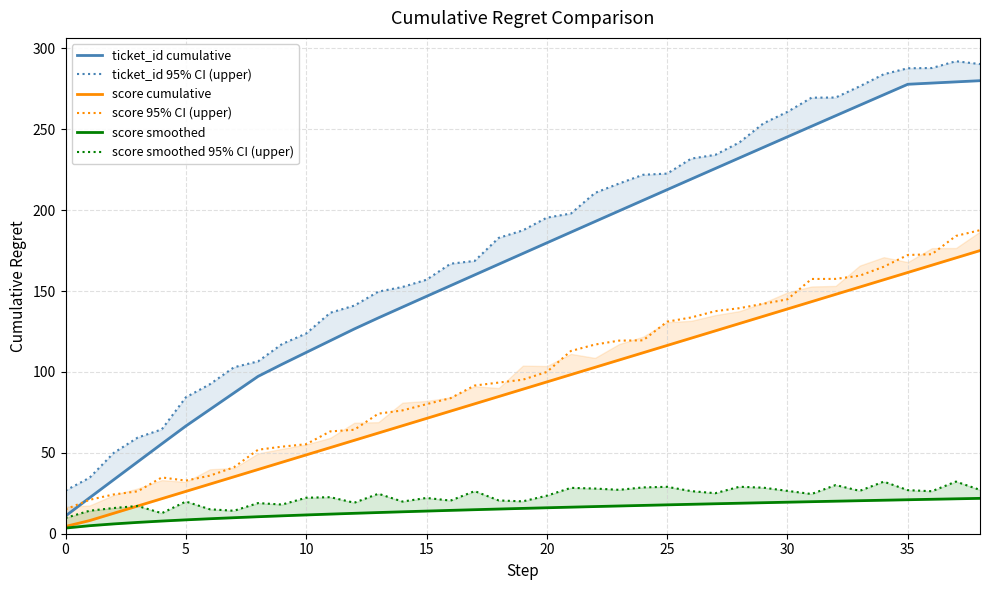

Which series has the widest spread of values?

ticket_id cumulative